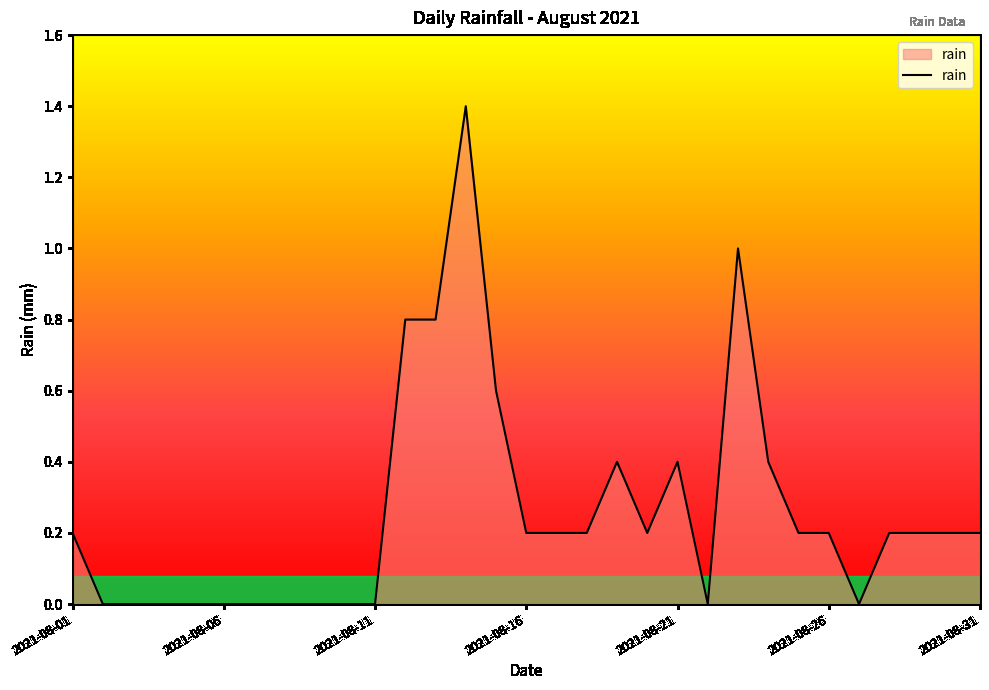

What is the maximum value shown in the chart?

1.4